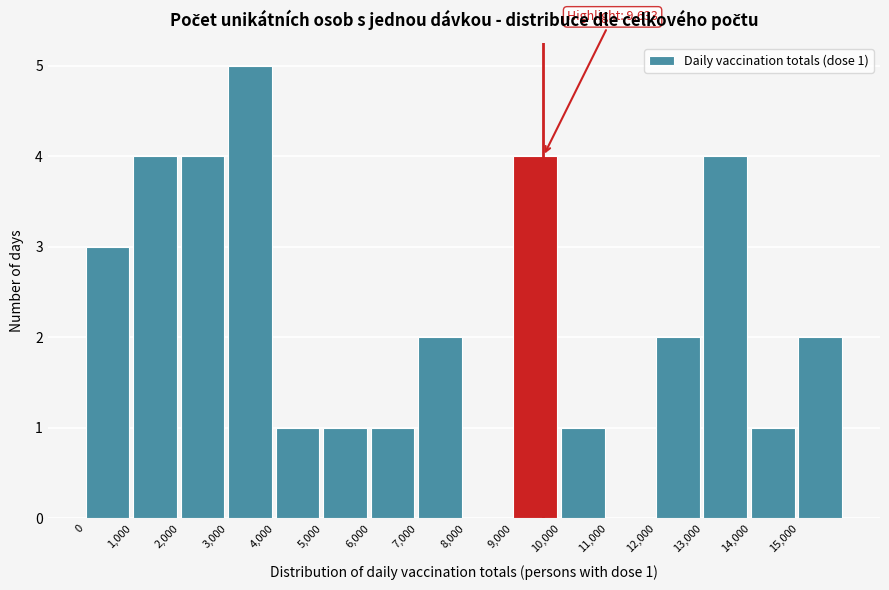

Over which range of the x-axis is the bar tallest?

3000 to 4000